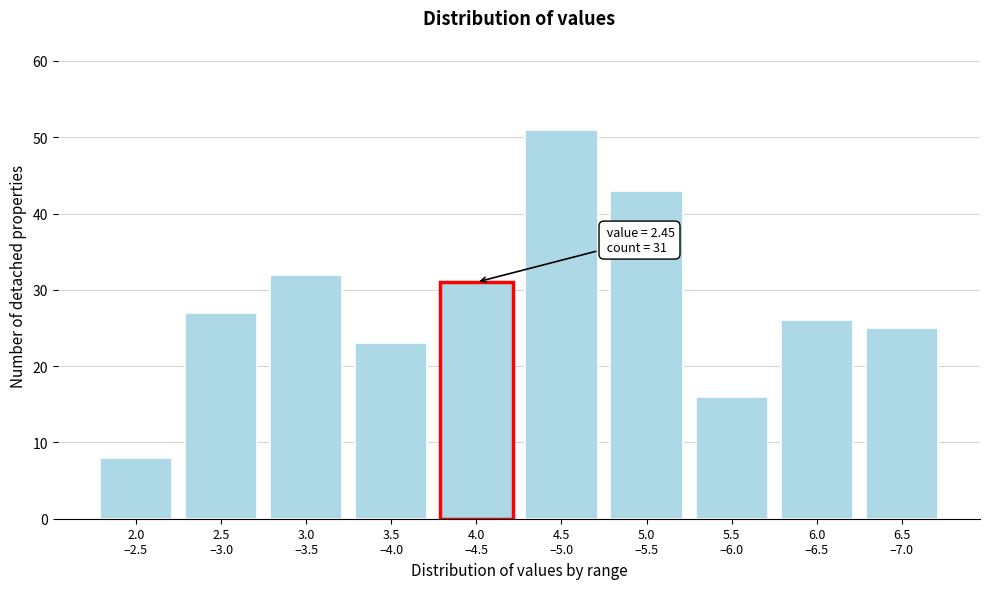

Reading left to right, list all the values displayed in this chart.

8	27	32	23	31	51	43	16	26	25